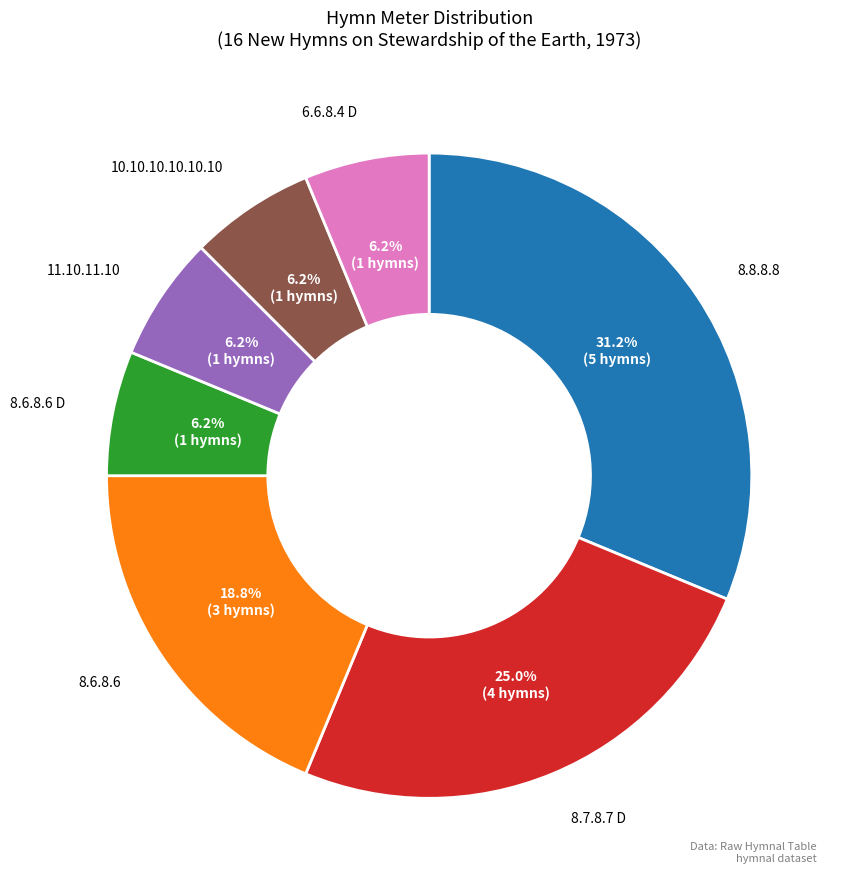

Does any single category account for the majority?

No